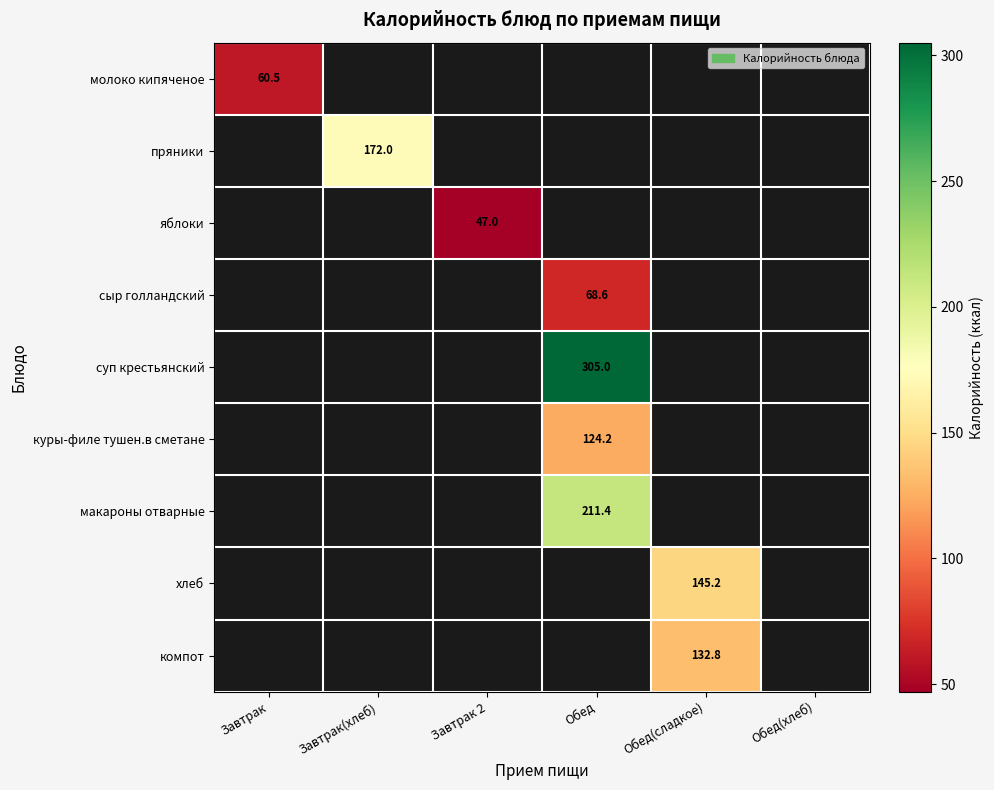

True or false: куры-филе тушен.в сметане has a value of 124.2 at Обед.

True